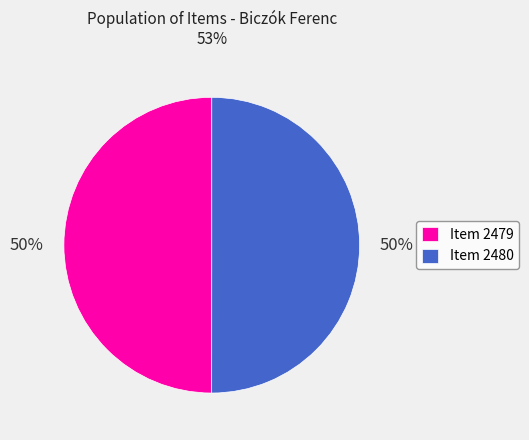

What percentage is the Item 2479 slice, to the nearest percent?

50%